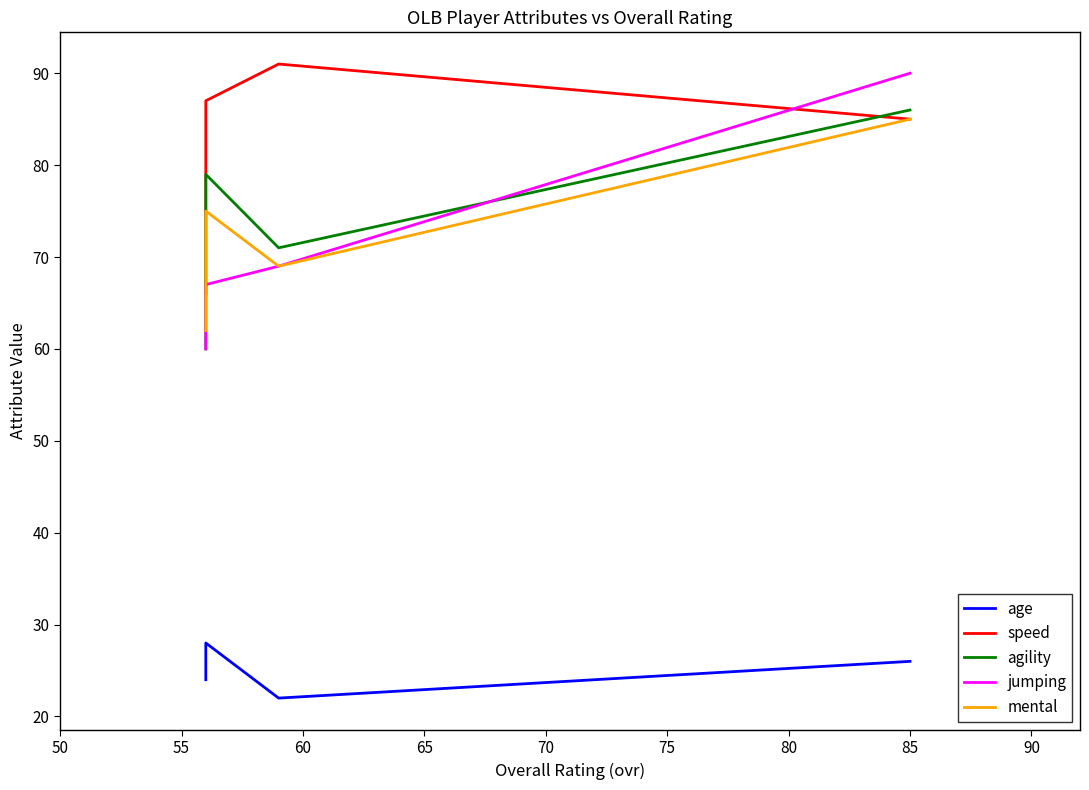

What is the total value across all series at 60?

322